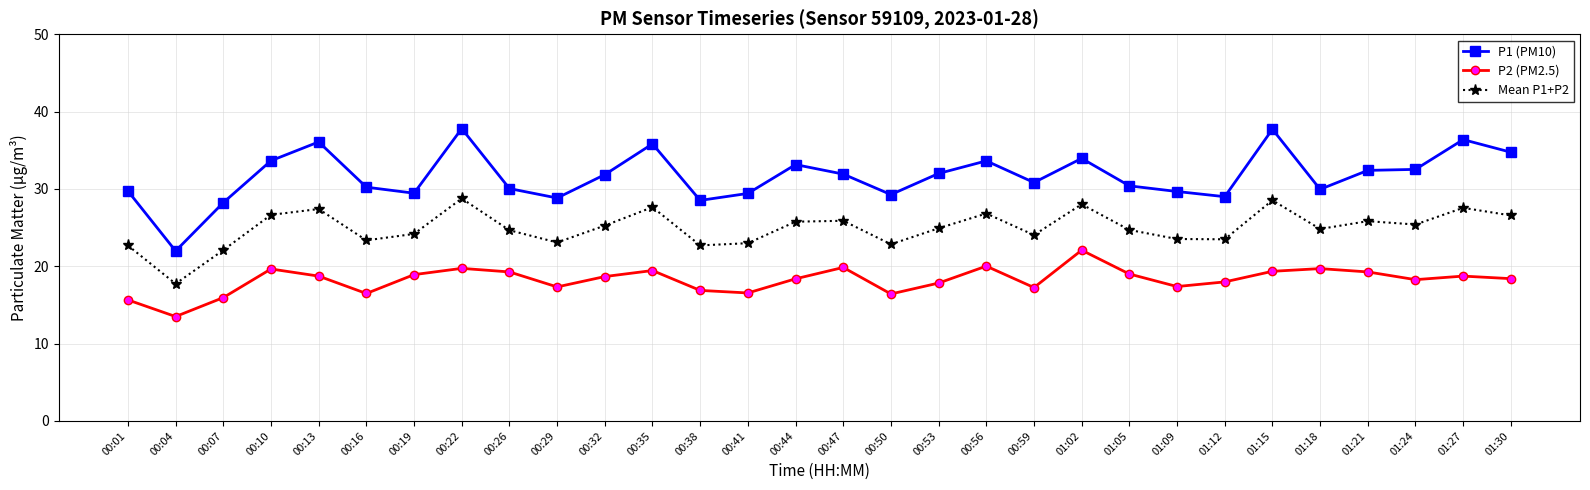

What is the sum of the P1 (PM10) values at 00:04 and 01:27?

58.4